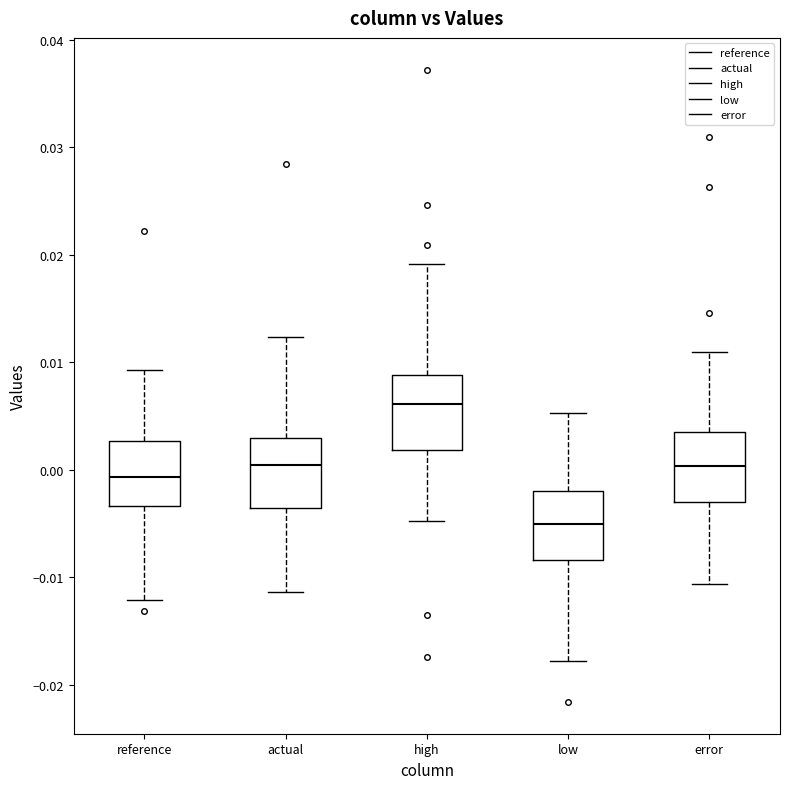

Where does the lower whisker of the box for high end on the y-axis? The values are not printed on the chart, so give them approximately, as read against the axis.

-0.005